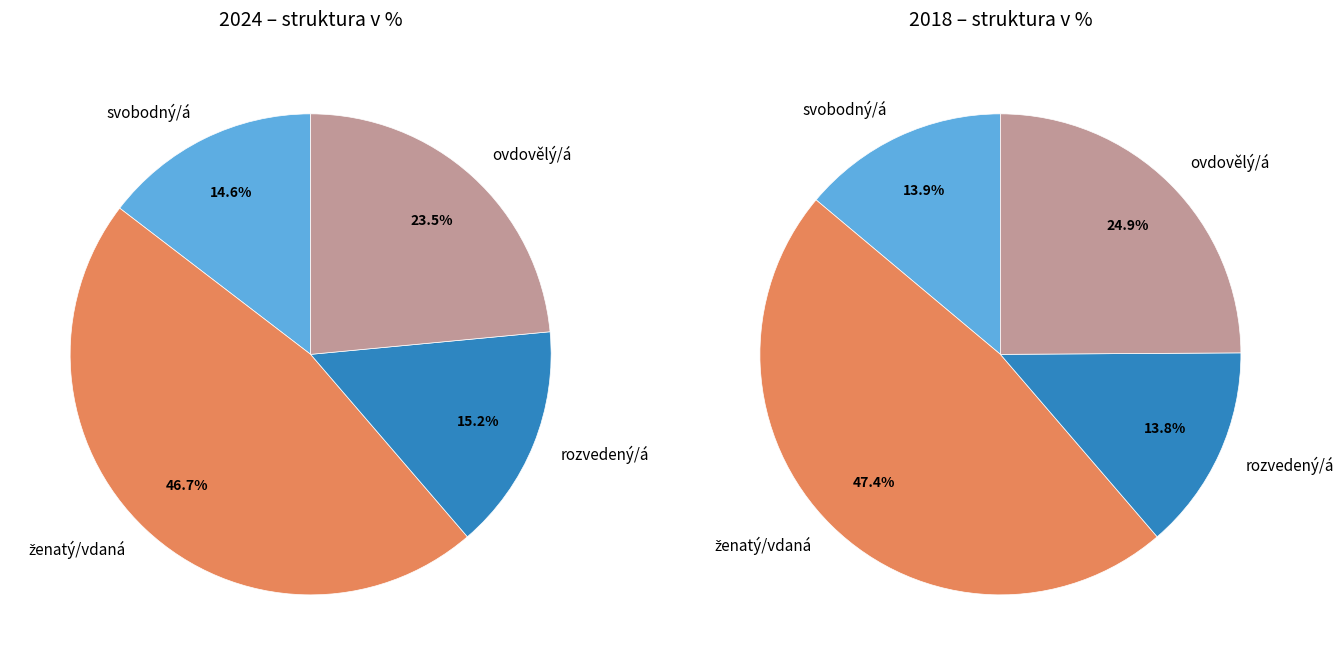

Does ovdovělý/á account for over 50% of the chart?

No